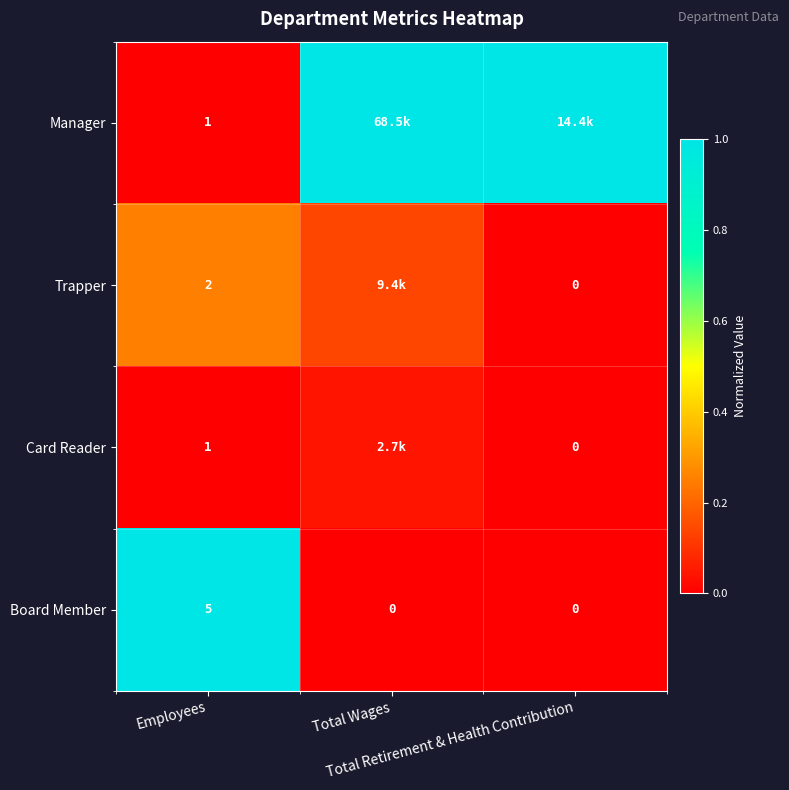

What is the difference between the maximum and minimum values in the Manager series?

1.0